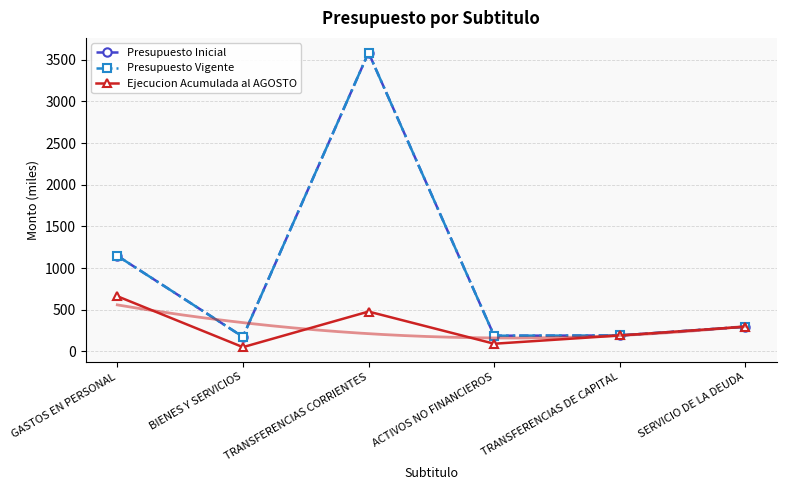

Reading left to right, transcribe all the data shown in this chart.

Presupuesto Inicial: GASTOS EN PERSONAL=1148	BIENES Y SERVICIOS=176	TRANSFERENCIAS CORRIENTES=3586	ACTIVOS NO FINANCIEROS=189	TRANSFERENCIAS DE CAPITAL=192	SERVICIO DE LA DEUDA=297
Presupuesto Vigente: GASTOS EN PERSONAL=1148	BIENES Y SERVICIOS=176	TRANSFERENCIAS CORRIENTES=3586	ACTIVOS NO FINANCIEROS=189	TRANSFERENCIAS DE CAPITAL=192	SERVICIO DE LA DEUDA=297
Ejecucion Acumulada al AGOSTO: GASTOS EN PERSONAL=663	BIENES Y SERVICIOS=52	TRANSFERENCIAS CORRIENTES=479	ACTIVOS NO FINANCIEROS=93	TRANSFERENCIAS DE CAPITAL=192	SERVICIO DE LA DEUDA=297